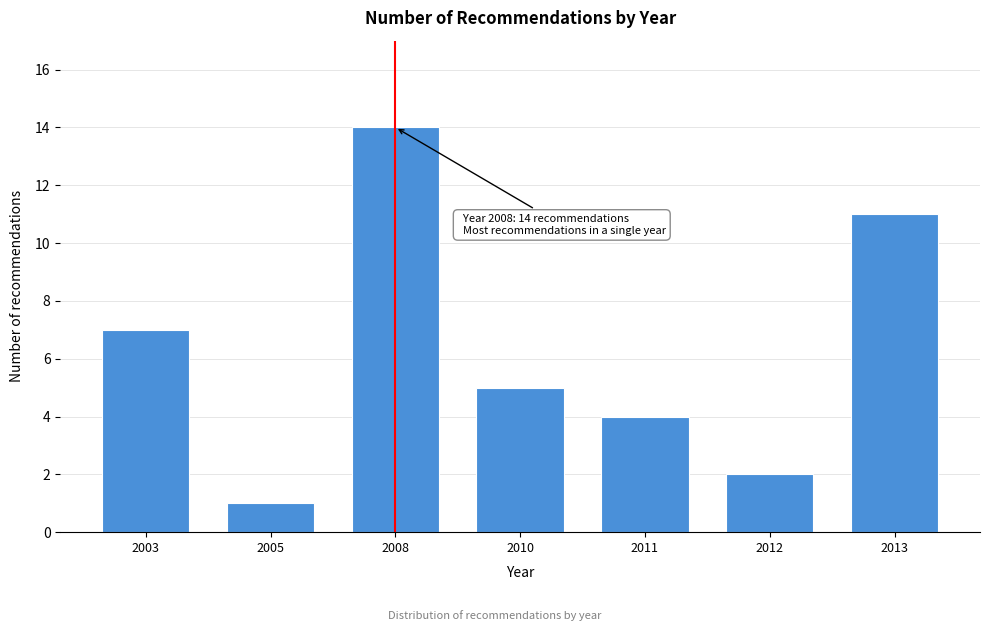

Reading right to left, transcribe all the data shown in this chart.

11	2	4	5	14	1	7